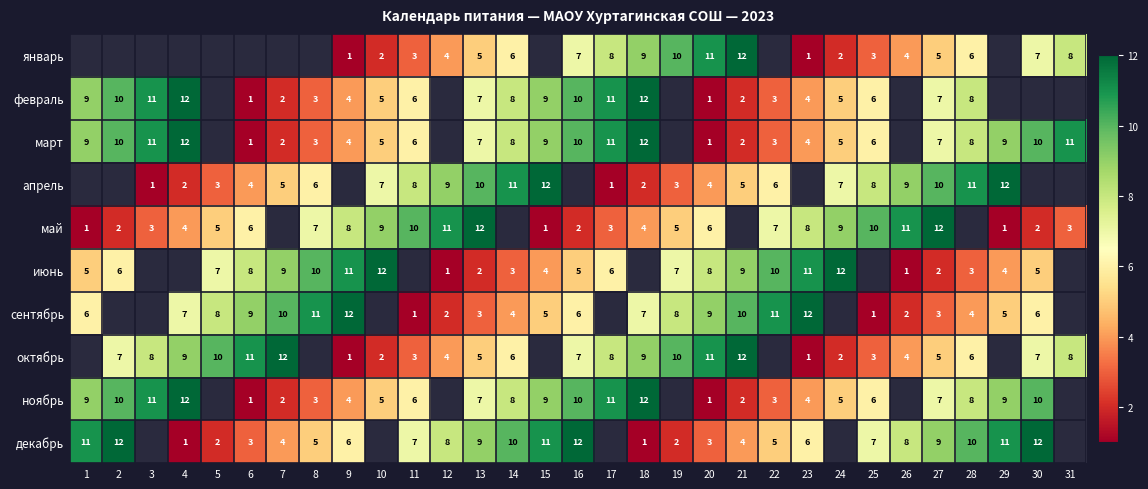

Is it true that январь equals 1 at 9?

True